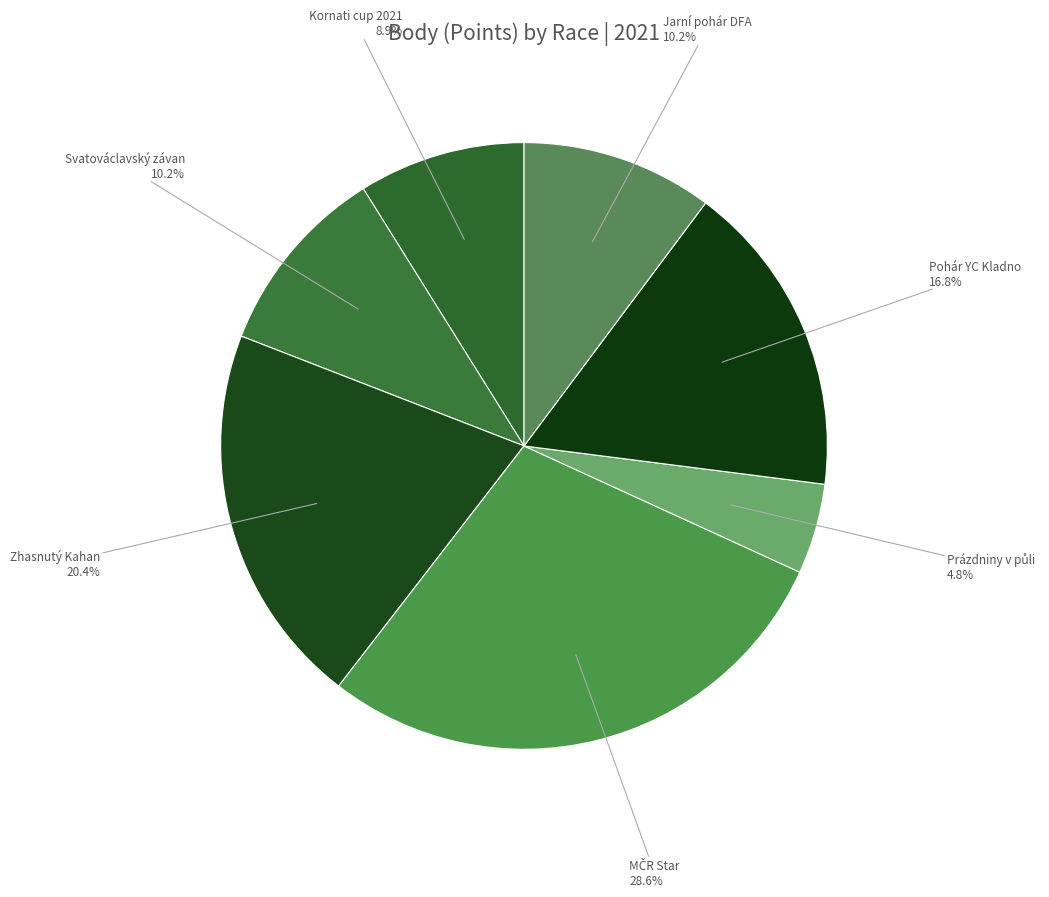

What percentage do Svatováclavský závan and Zhasnutý Kahan together represent?

30.6%